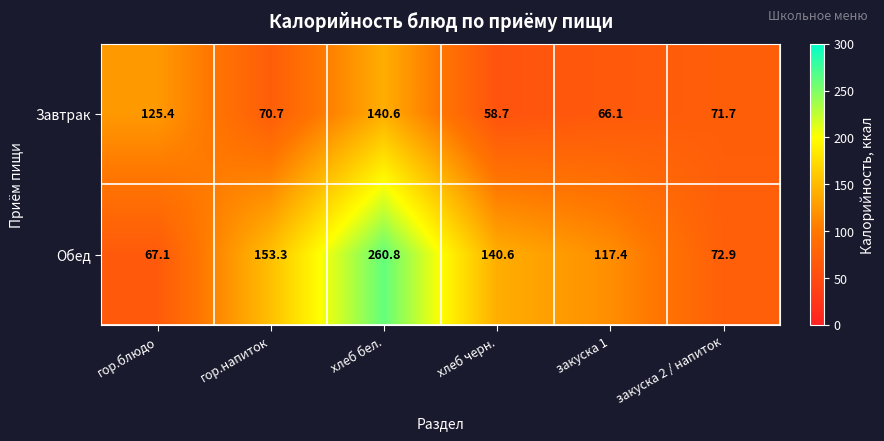

Which series has the widest spread of values?

Обед